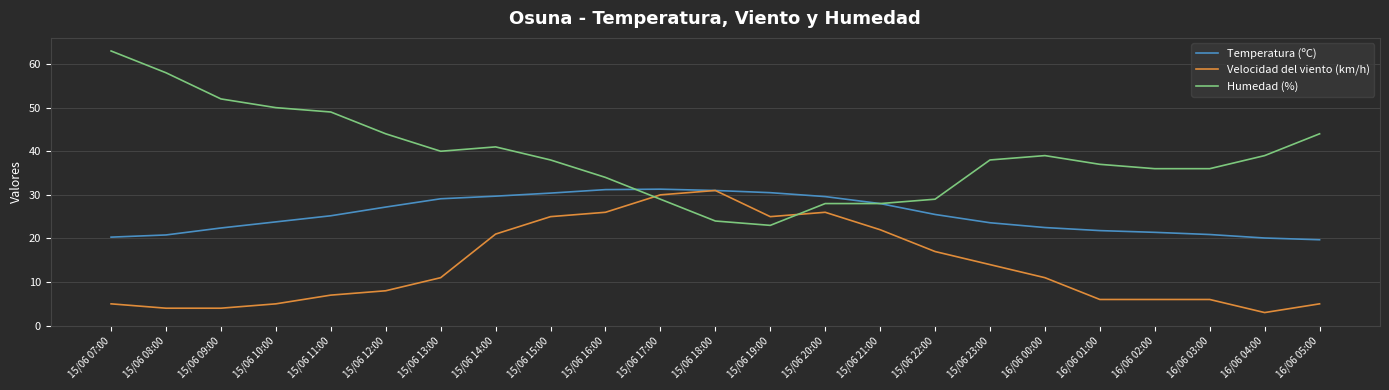

What is the sum of all Humedad (%) values?

899.0